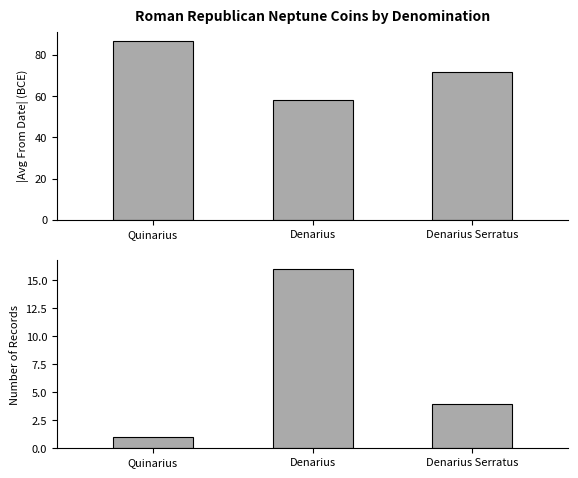

Where does the از تاریخ series first go above 72?

Quinarius